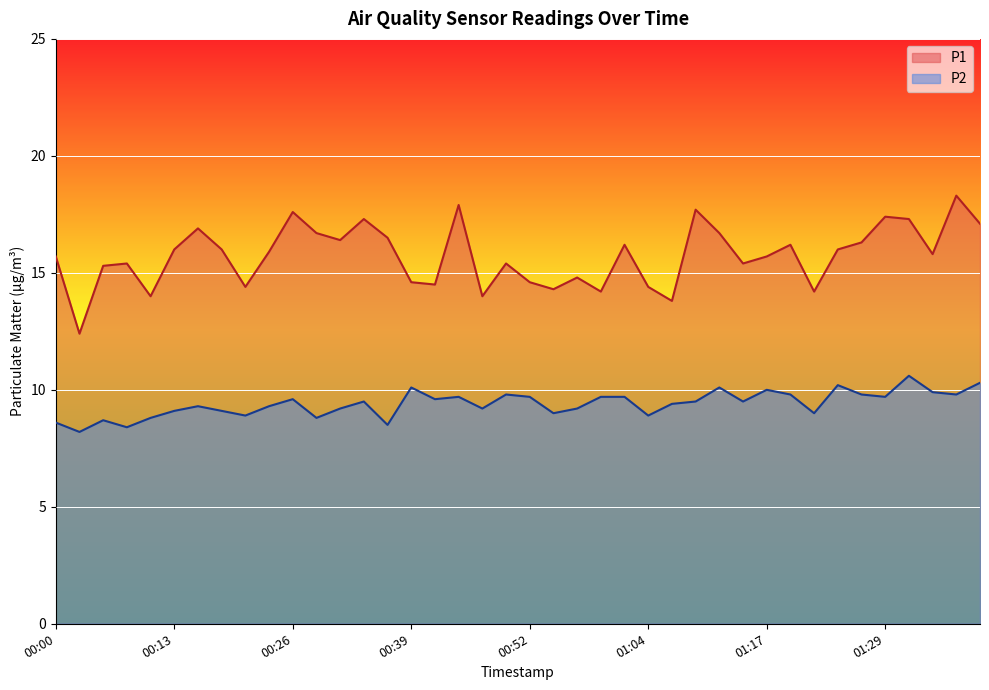

Reading left to right, transcribe all the data shown in this chart.

P1: 15.7	12.4	15.3	15.4	14.0	16.0	16.9	16.0	14.4	15.9	17.6	16.7	16.4	17.3	16.5	14.6	14.5	17.9	14.0	15.4	14.6	14.3	14.8	14.2	16.2	14.4	13.8	17.7	16.7	15.4	15.7	16.2	14.2	16.0	16.3	17.4	17.3	15.8	18.3	17.1
P2: 8.6	8.2	8.7	8.4	8.8	9.1	9.3	9.1	8.9	9.3	9.6	8.8	9.2	9.5	8.5	10.1	9.6	9.7	9.2	9.8	9.7	9.0	9.2	9.7	9.7	8.9	9.4	9.5	10.1	9.5	10.0	9.8	9.0	10.2	9.8	9.7	10.6	9.9	9.8	10.3